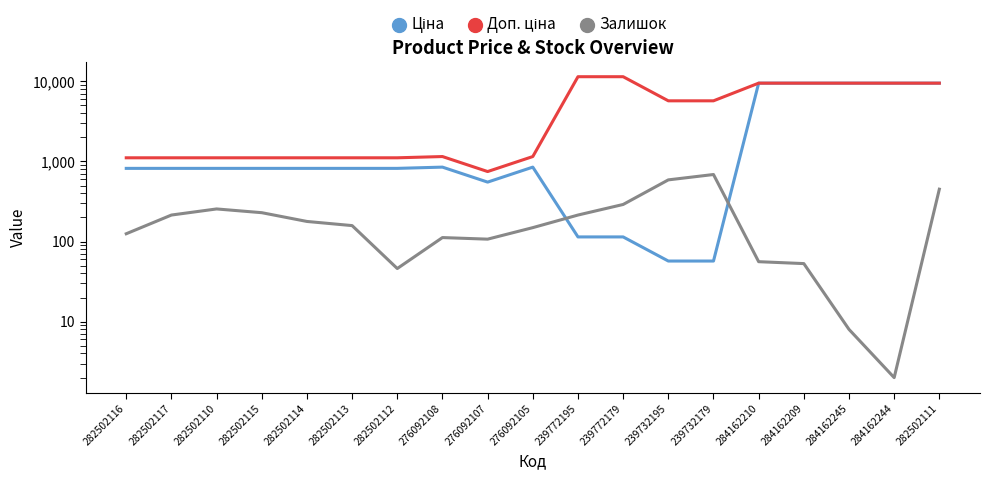

What is the average value of the Ціна series?

2932.7